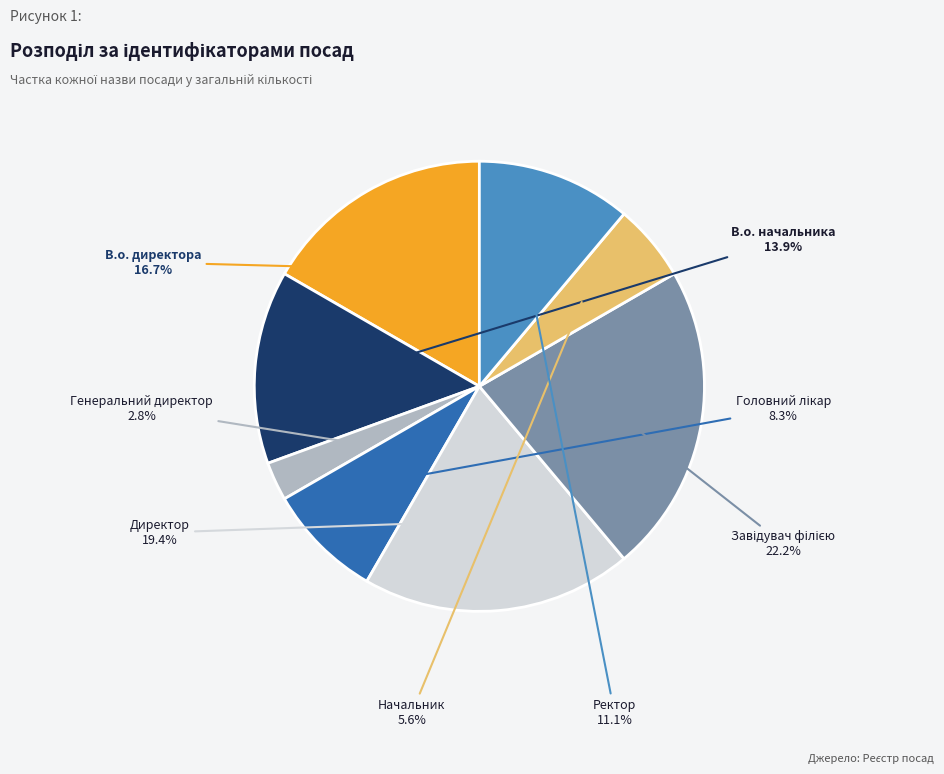

What is the ratio of the value at В.о. начальника to the value at Генеральний директор?

5.0